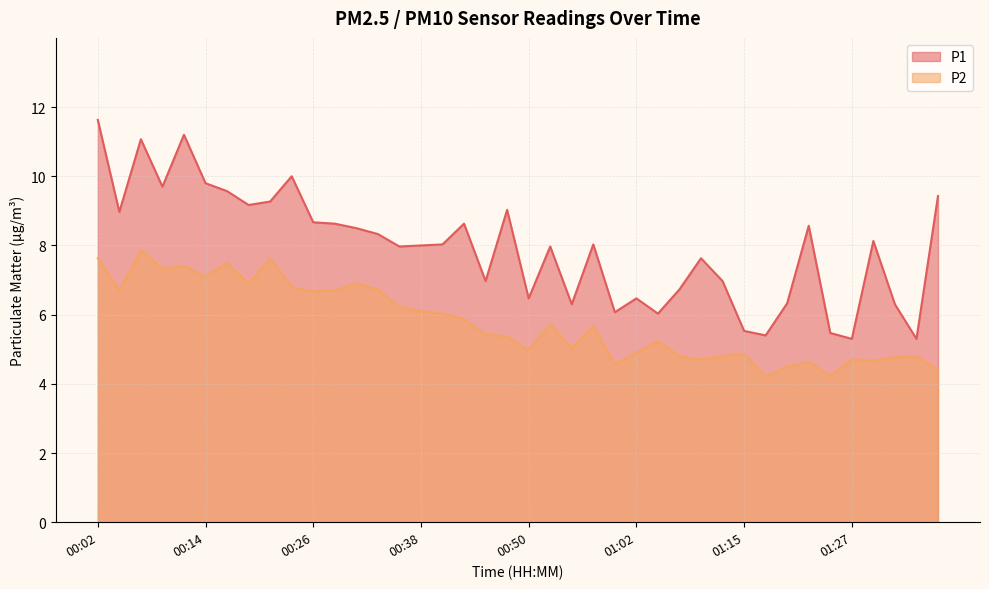

At which category does P1 reach its first local valley?

00:04